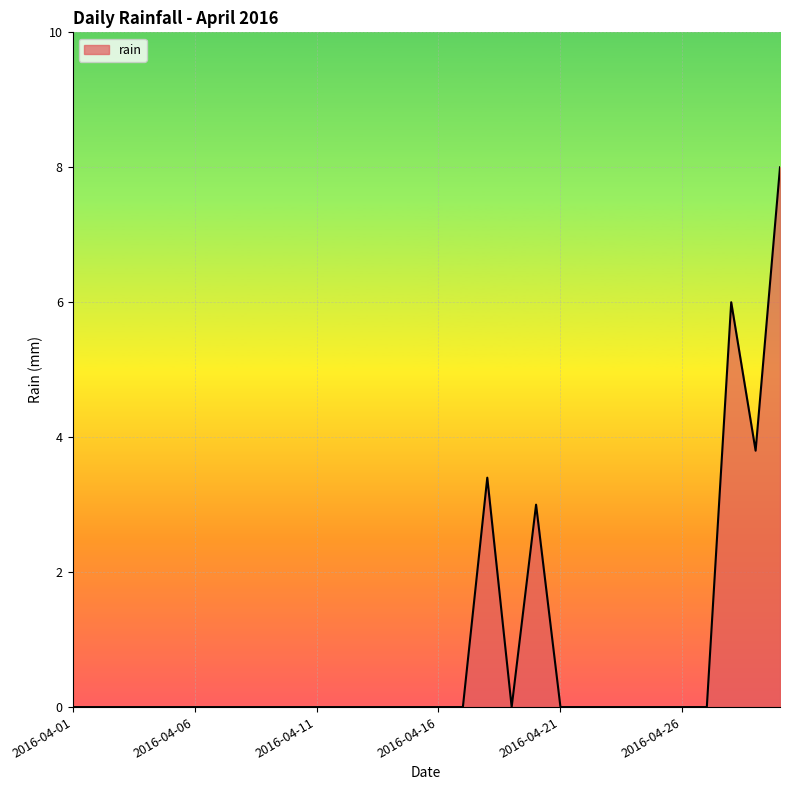

What is the greatest value displayed?

8.0